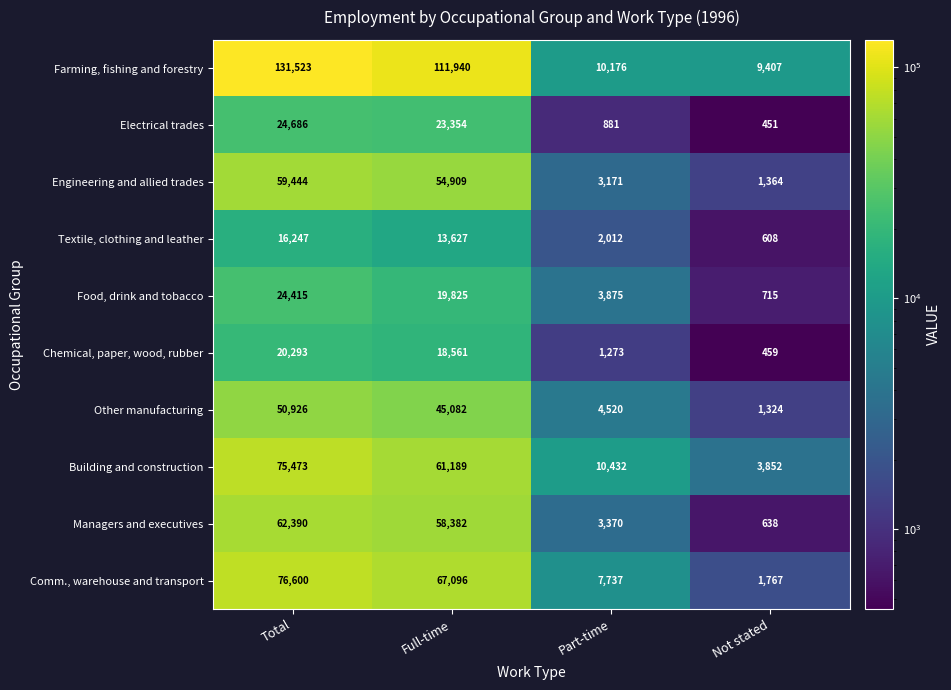

What is the approximate value of Building and construction at Part-time, to the nearest 50?

10450